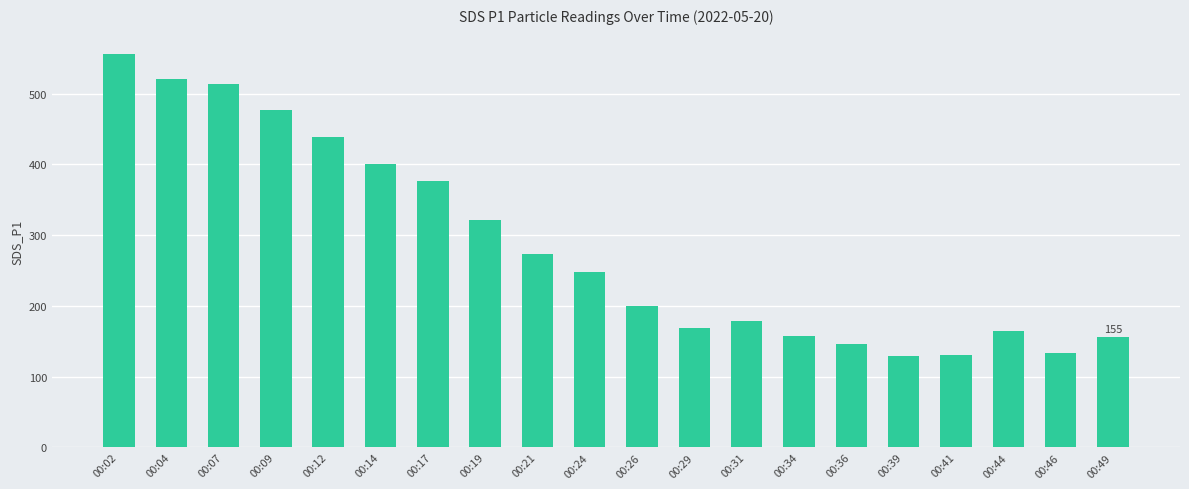

What is the smallest value displayed?

128.7